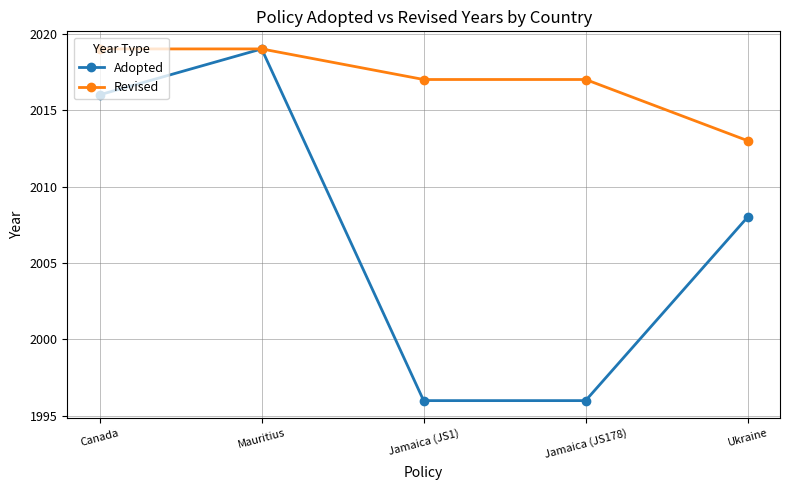

Reading left to right, transcribe all the data shown in this chart.

Adopted: Canada=2016	Mauritius=2019	Jamaica (JS1)=1996	Jamaica (JS178)=1996	Ukraine=2008
Revised: Canada=2019	Mauritius=2019	Jamaica (JS1)=2017	Jamaica (JS178)=2017	Ukraine=2013